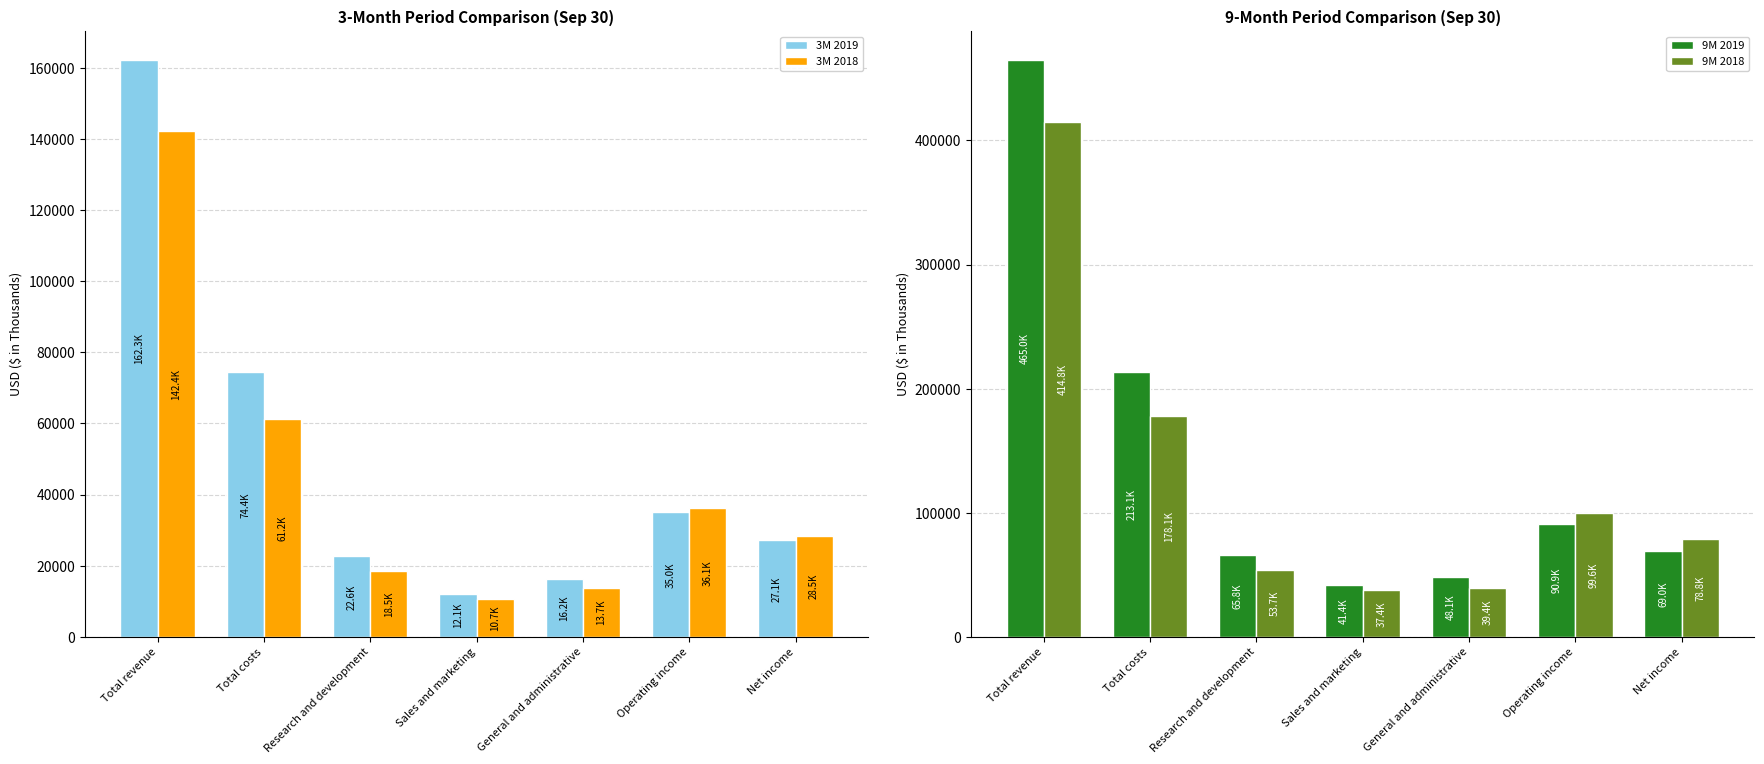

Between Total revenue and Net income, which series saw the biggest shift?

9M 2019